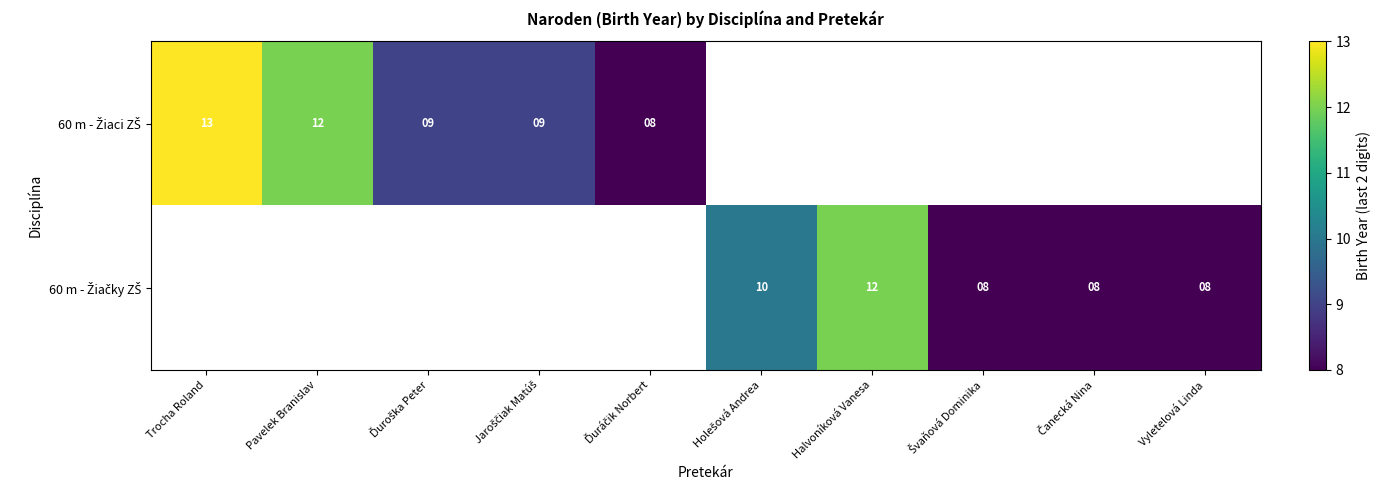

Is the value of 60 m - Žiačky ZŠ at Švaňová Dominika greater than the value of 60 m - Žiaci ZŠ at Ďuráčik Norbert?

No